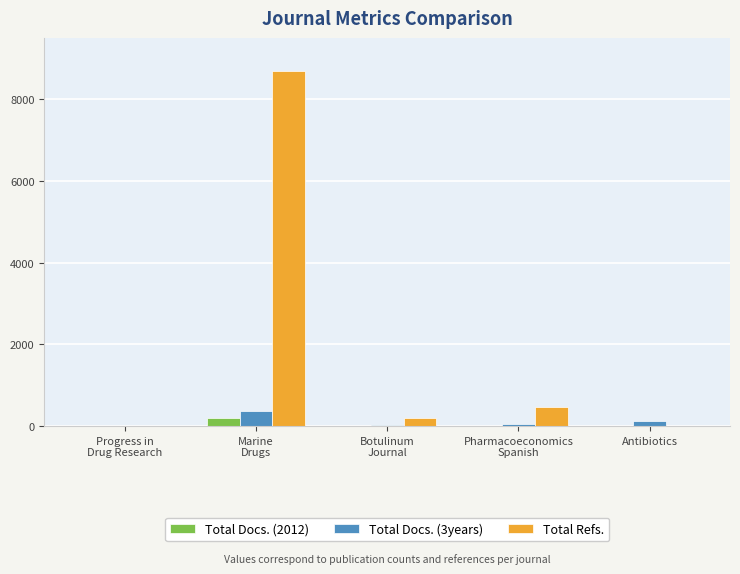

What is the maximum value shown in the chart?

8688